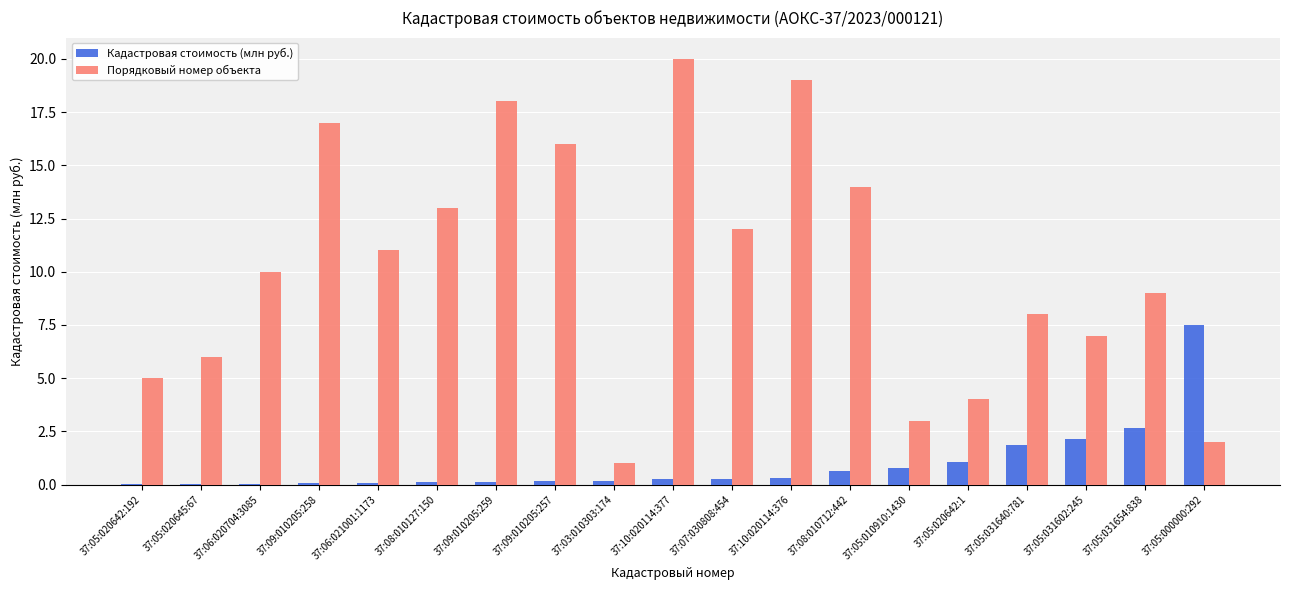

How many groups of bars are there?

19